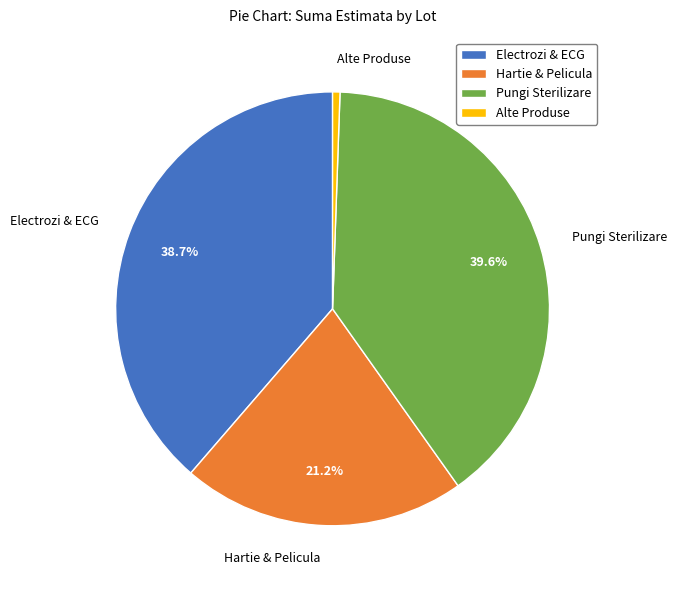

Rank the categories by value from highest to lowest.

Pungi Sterilizare, Electrozi & ECG, Hartie & Pelicula, Alte Produse